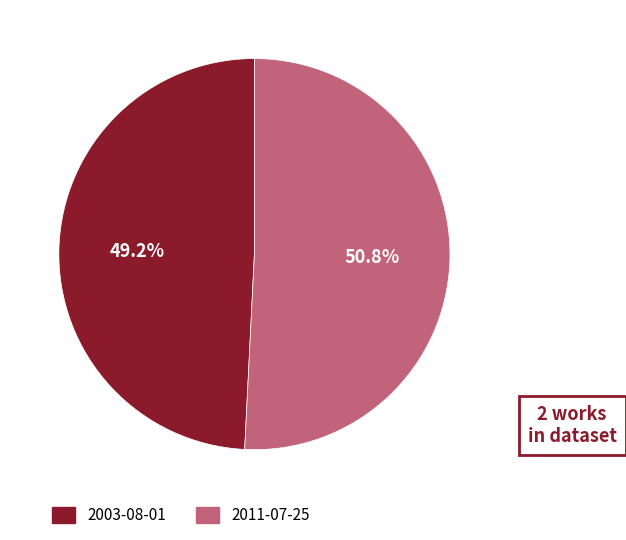

Which has a higher value, 2011-07-25 or 2003-08-01?

2011-07-25